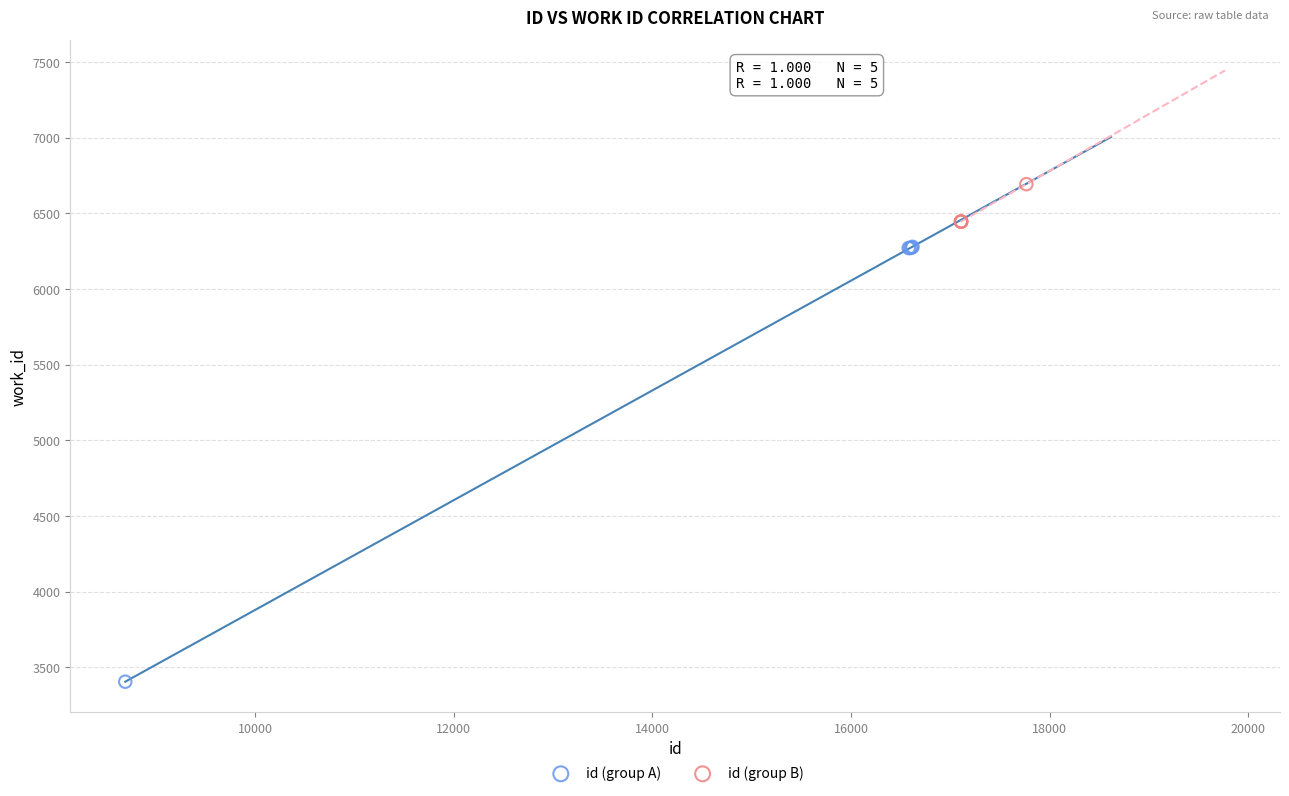

Which series reaches the minimum Y coordinate?

id (group A)